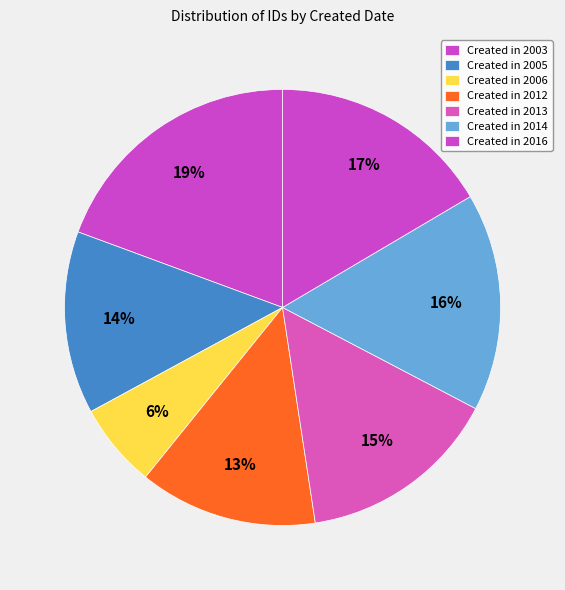

How many slices are in this pie chart?

7